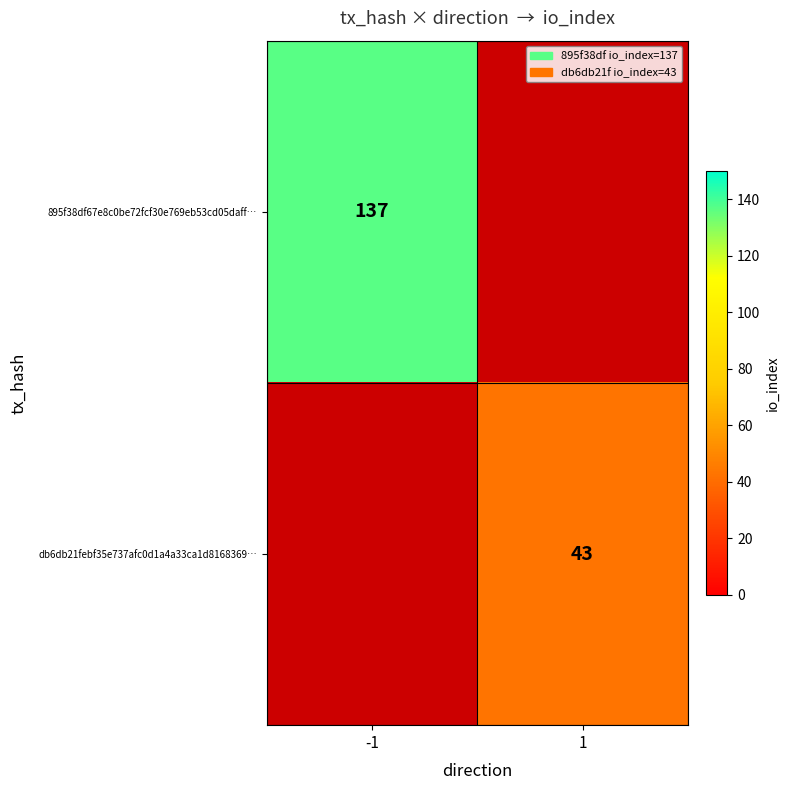

Is the value of 895f38df67e8c0be72fcf30e769eb53cd05daff… at -1 greater than the value of db6db21febf35e737afc0d1a4a33ca1d8168369… at 1?

Yes